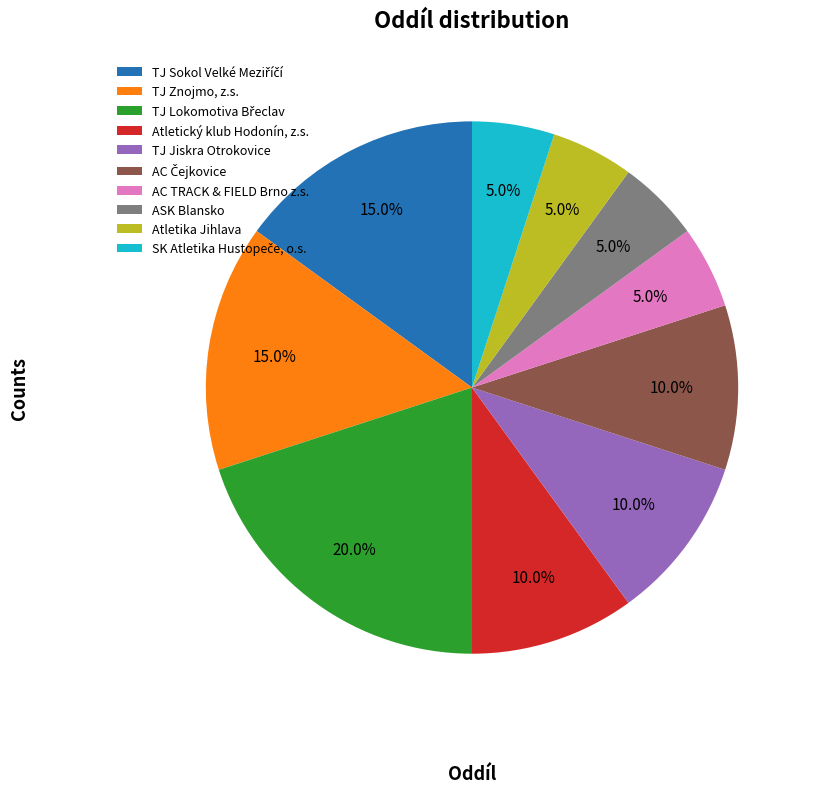

Does any single category account for the majority?

No